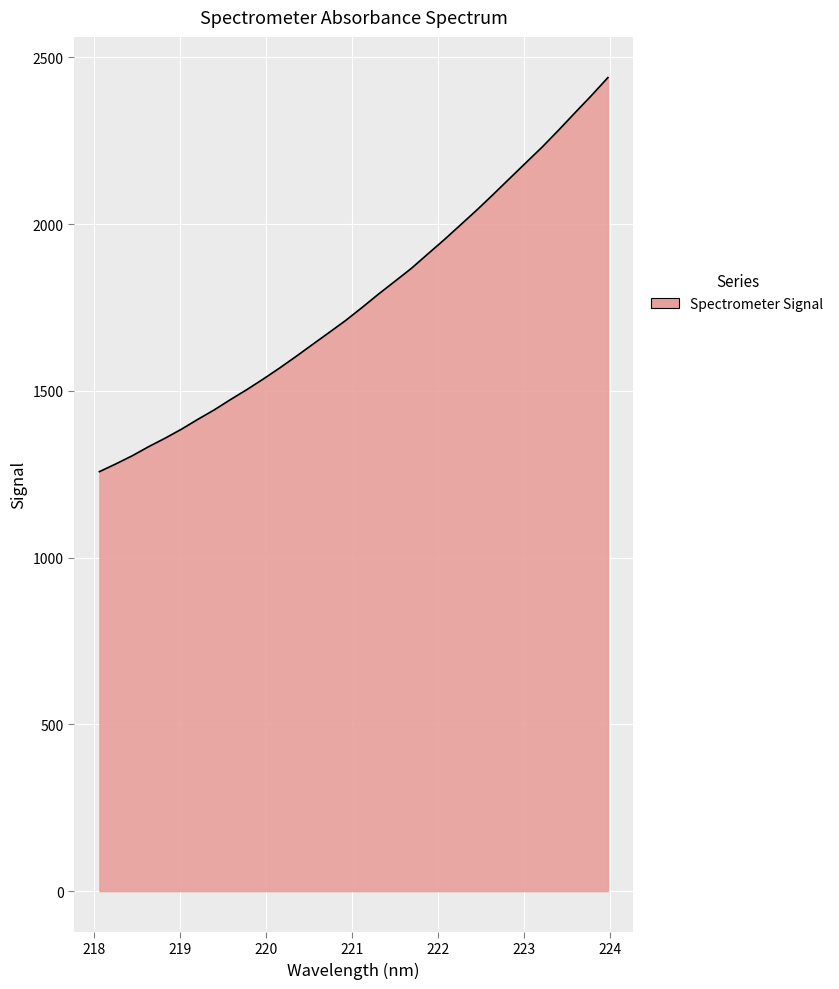

What is the minimum value shown in the chart?

1257.5